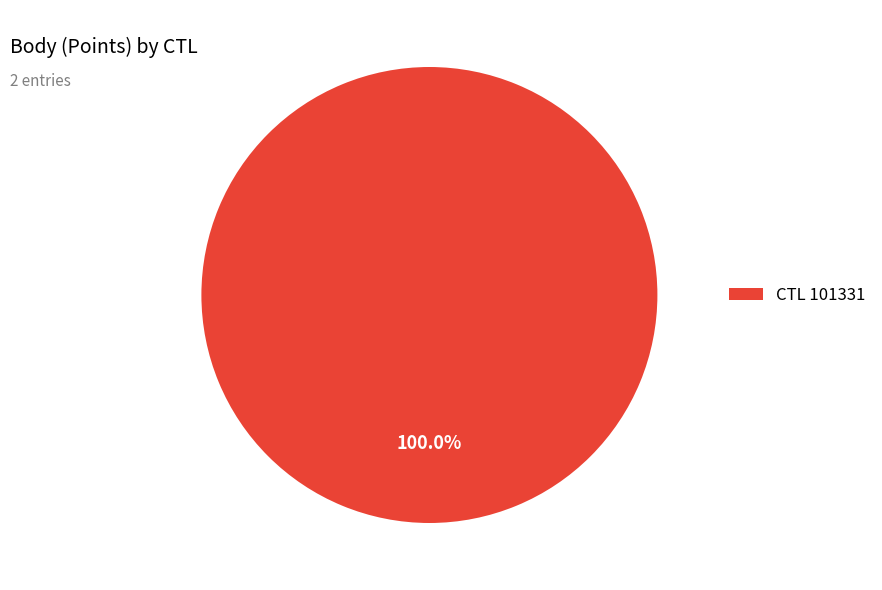

Is there a majority slice in this chart?

Yes